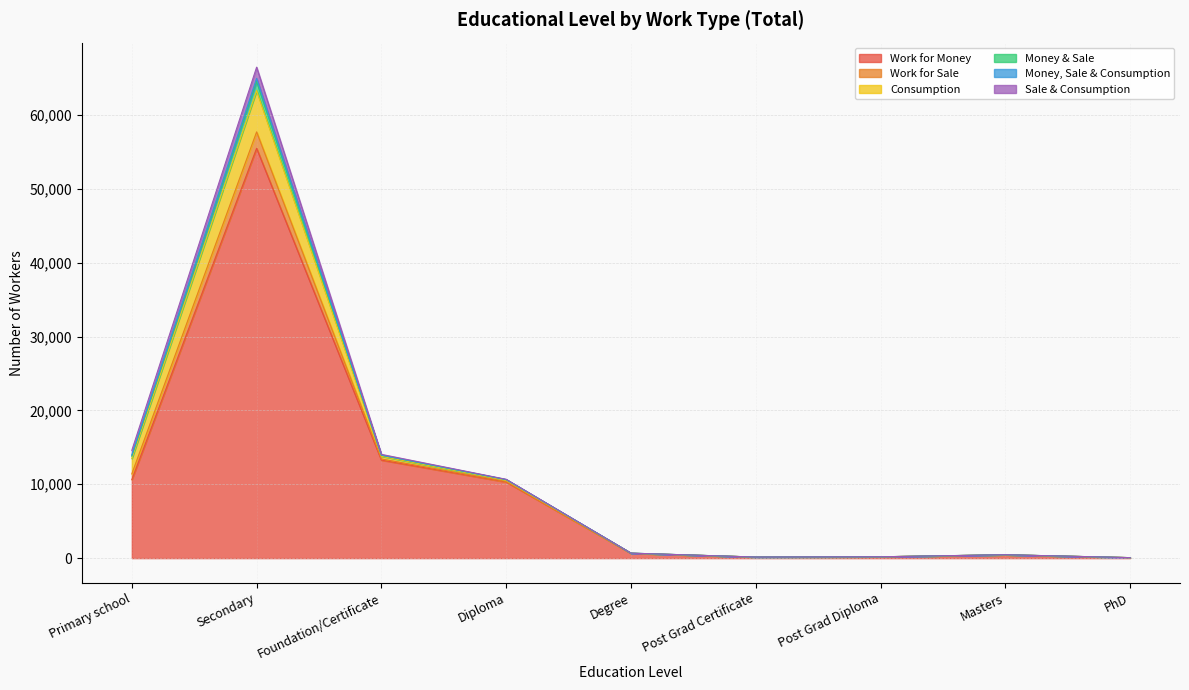

What are all the series names shown in the legend?

Work for Money, Work for Sale, Consumption, Money & Sale, Money, Sale & Consumption, Sale & Consumption